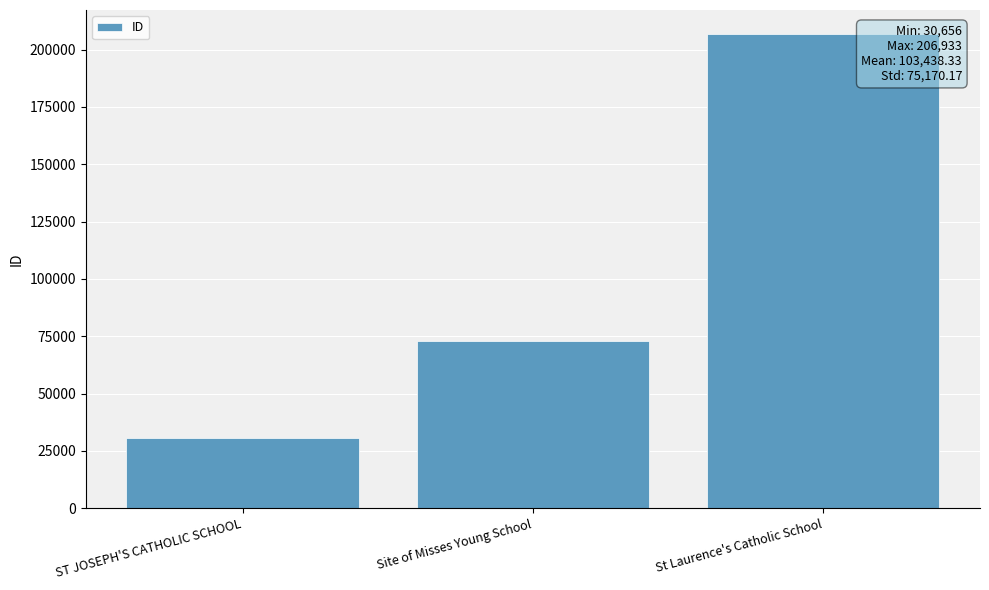

List the labels in order of value, smallest first.

ST JOSEPH'S CATHOLIC SCHOOL, Site of Misses Young School, St Laurence's Catholic School